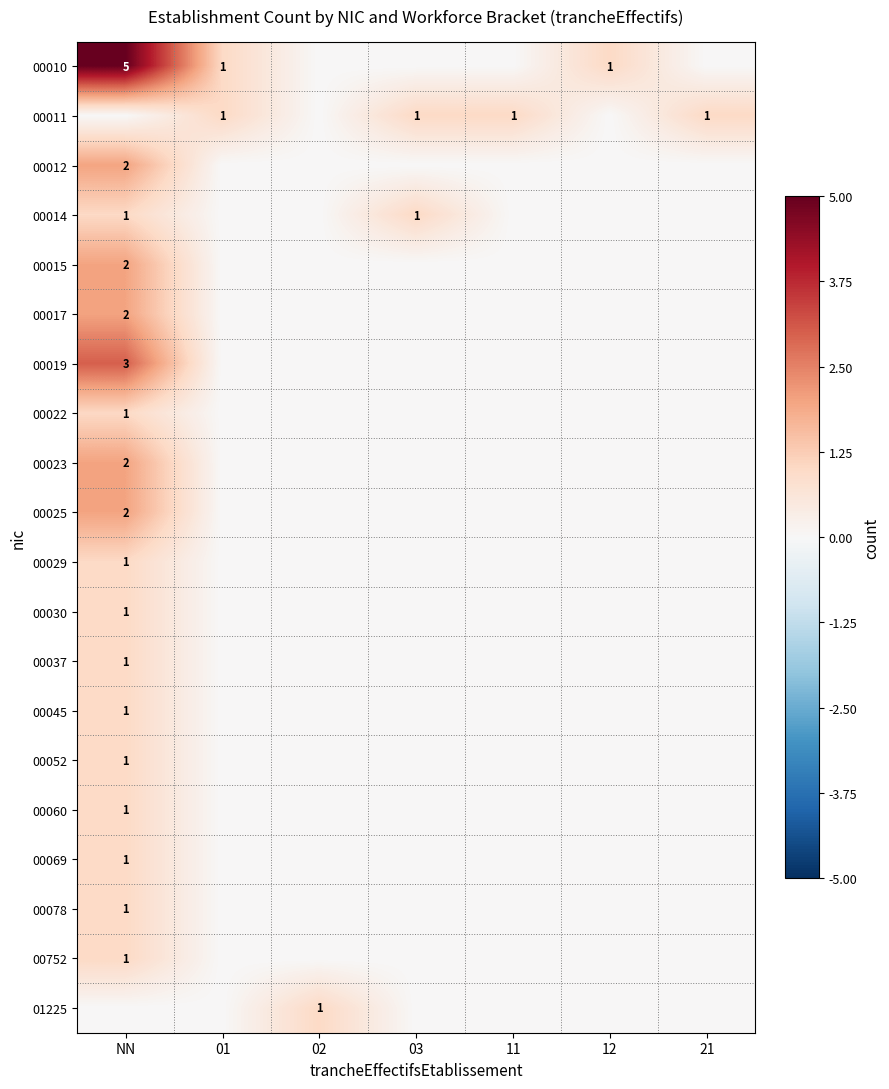

True or false: 00023 has a value of 2 at NN.

True